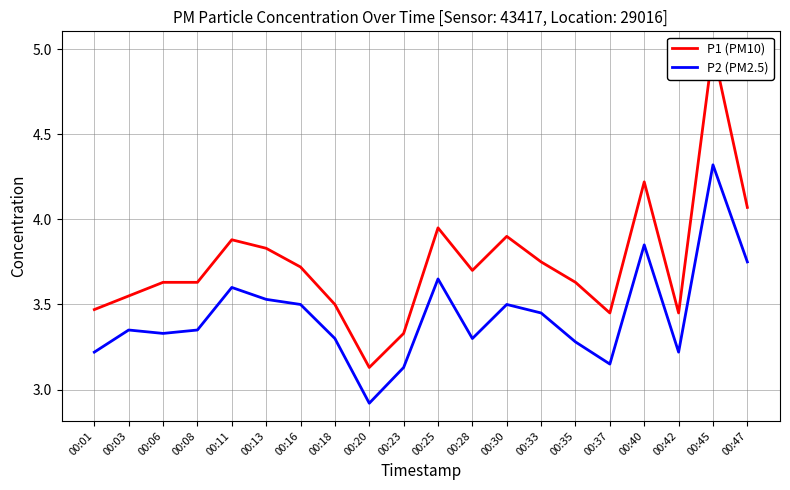

Reading left to right, list all the values displayed in this chart.

P1 (PM10): 00:01=3.5	00:03=3.5	00:06=3.6	00:08=3.6	00:11=3.9	00:13=3.8	00:16=3.7	00:18=3.5	00:20=3.1	00:23=3.3	00:25=4.0	00:28=3.7	00:30=3.9	00:33=3.8	00:35=3.6	00:37=3.5	00:40=4.2	00:42=3.5	00:45=5.0	00:47=4.1
P2 (PM2.5): 00:01=3.2	00:03=3.4	00:06=3.3	00:08=3.4	00:11=3.6	00:13=3.5	00:16=3.5	00:18=3.3	00:20=2.9	00:23=3.1	00:25=3.6	00:28=3.3	00:30=3.5	00:33=3.5	00:35=3.3	00:37=3.1	00:40=3.9	00:42=3.2	00:45=4.3	00:47=3.8